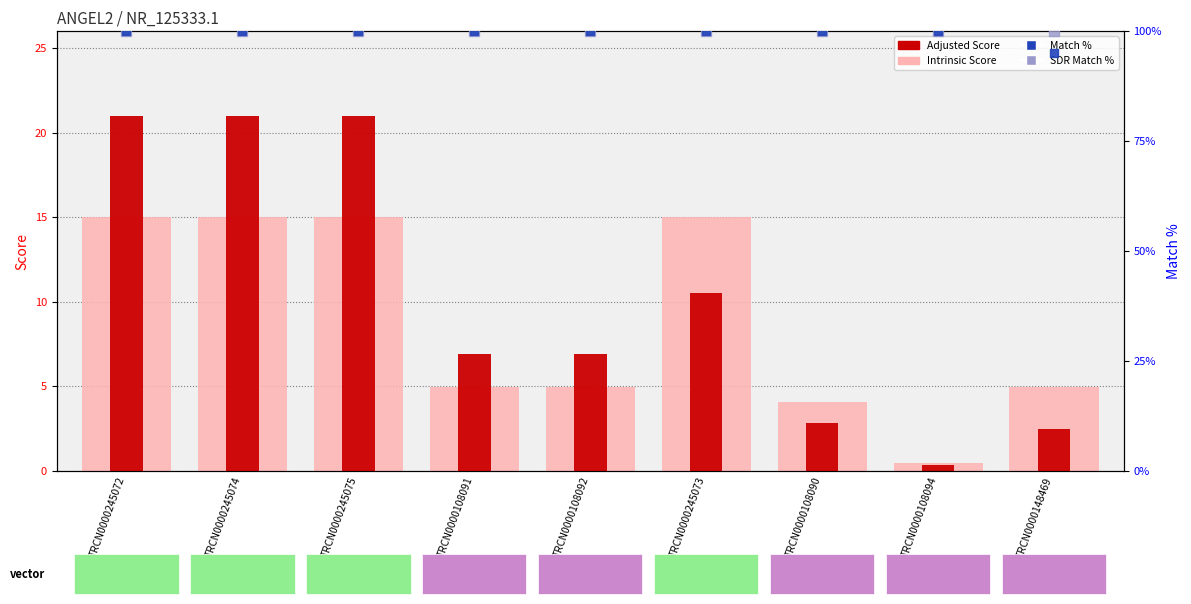

Which series reaches the maximum Y coordinate?

SDR Match %